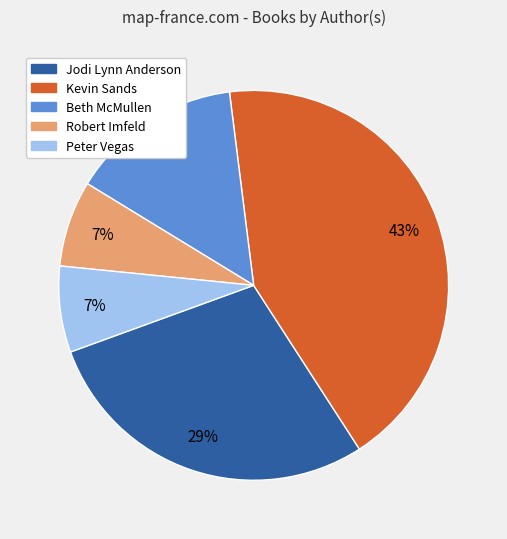

Which slice is the largest?

Kevin Sands